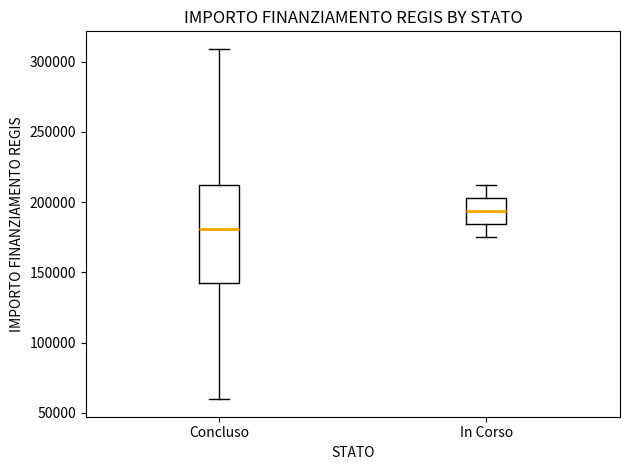

Which box is the tallest, from its lower edge to its upper edge?

Concluso